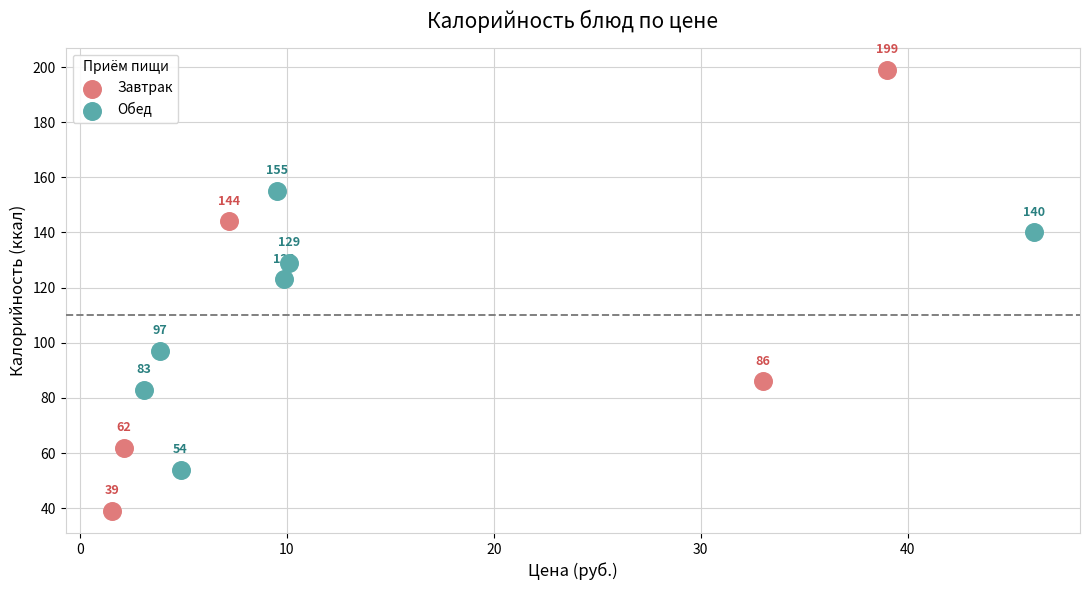

Which series has the widest spread of Y values?

Завтрак